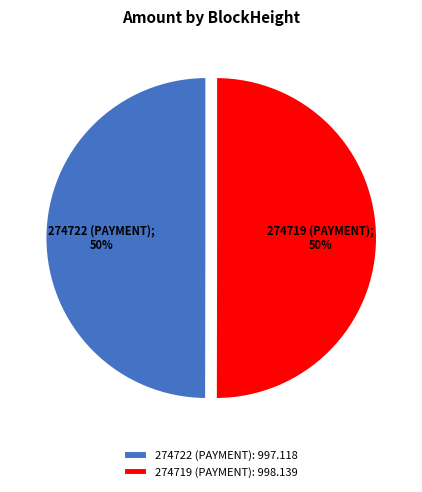

To the nearest percent, what is the difference between the 274719 and 274722 slice percentages?

0%